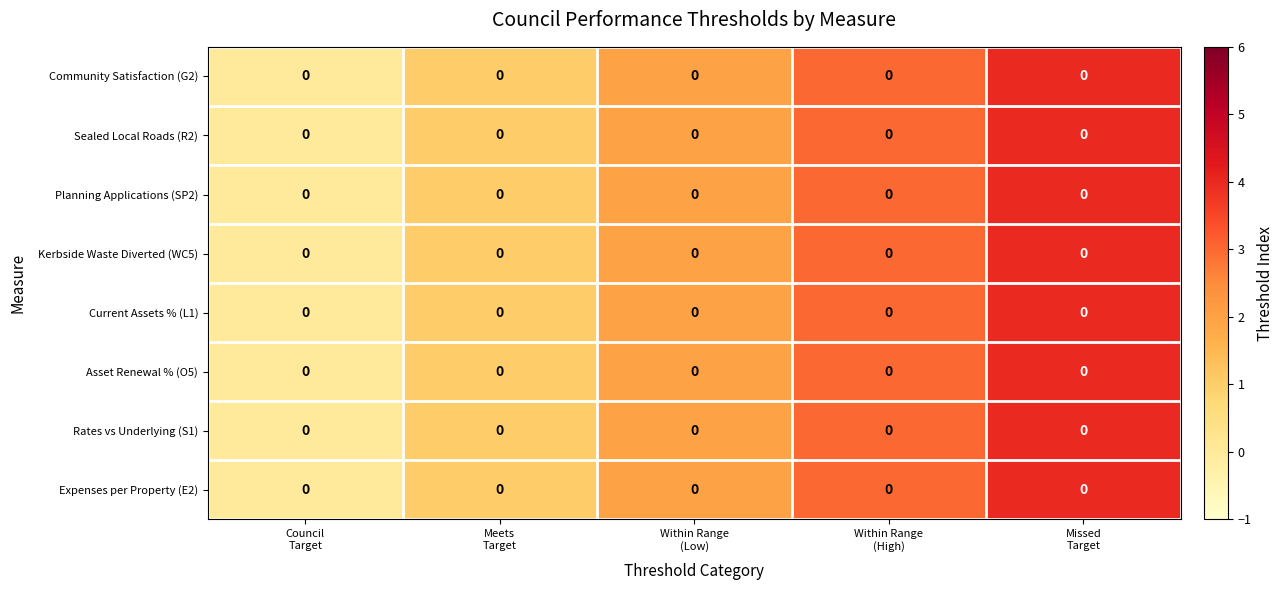

True or false: Rates vs Underlying (S1) has a value of 3 at Missed Target.

False